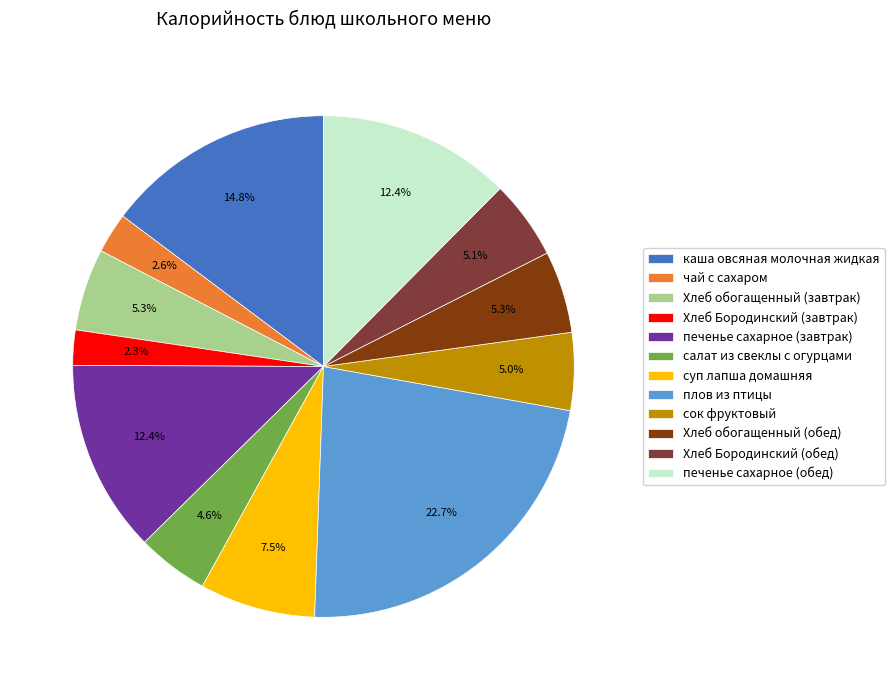

To the nearest percent, what percentage of the pie is Хлеб Бородинский (завтрак)?

2%